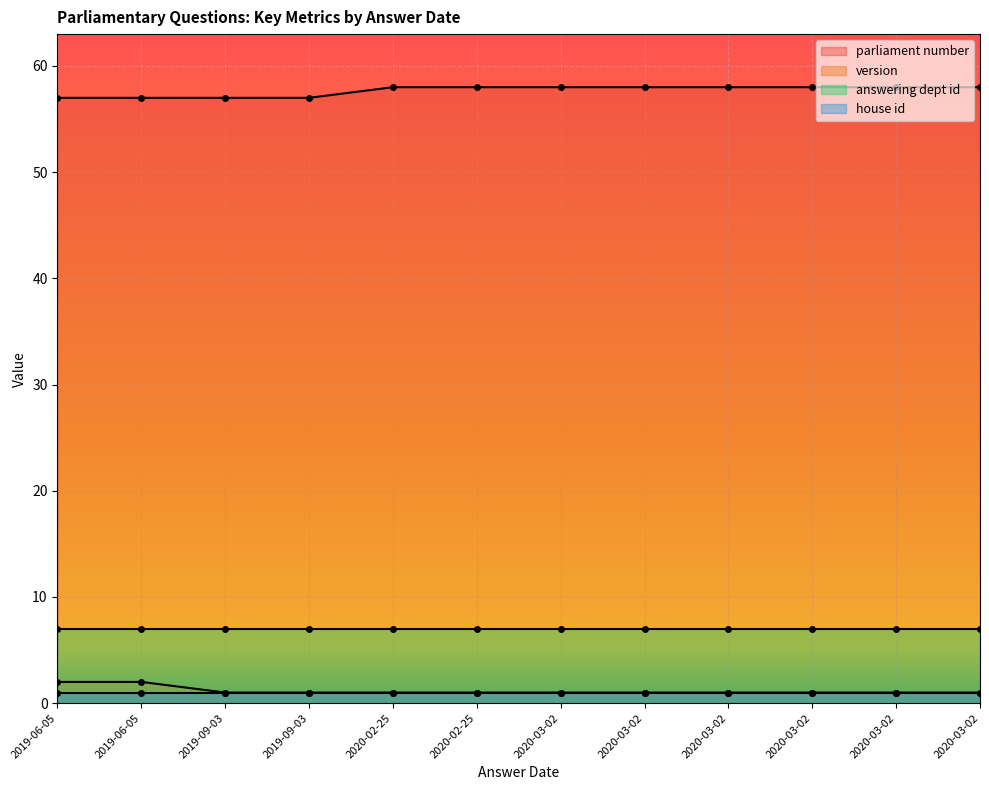

Is the value of parliament number at 2020-03-02 greater than the value of version at 2020-02-25?

Yes